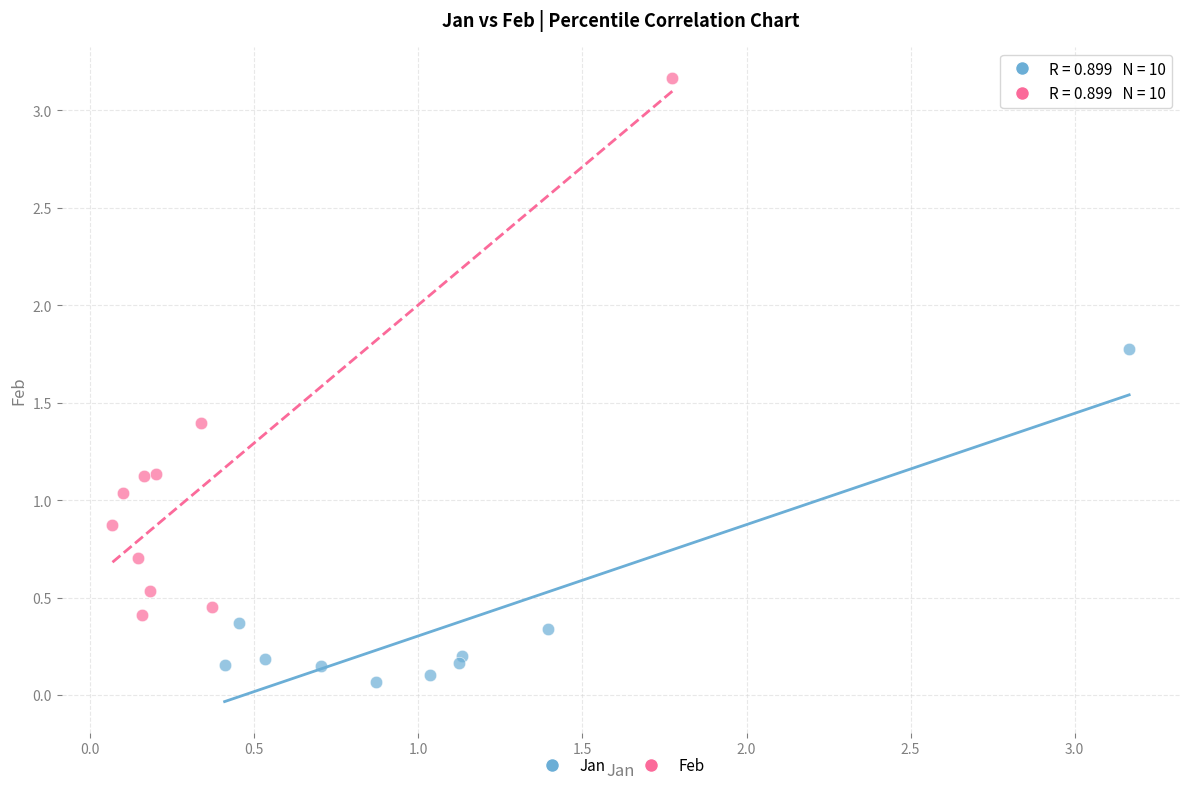

Which series contains the highest Y value?

Feb